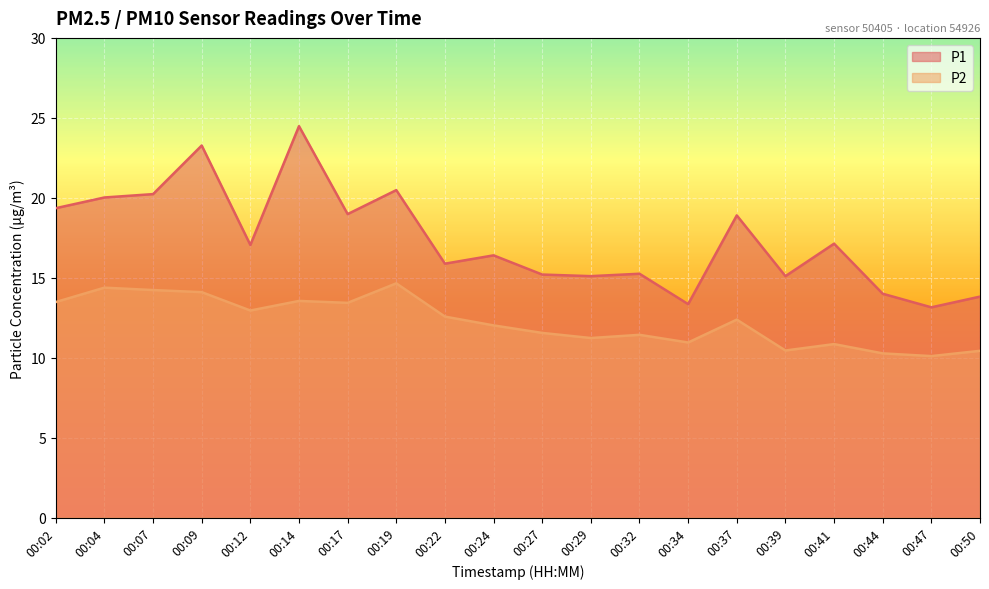

Reading left to right, what are all the values shown in this chart?

P1: 19.4	20.0	20.2	23.3	17.1	24.5	19.0	20.5	15.9	16.4	15.2	15.1	15.2	13.3	18.9	15.1	17.1	14.0	13.2	13.8
P2: 13.5	14.4	14.2	14.1	12.9	13.6	13.4	14.7	12.6	12.0	11.6	11.2	11.4	10.9	12.4	10.4	10.8	10.3	10.1	10.4